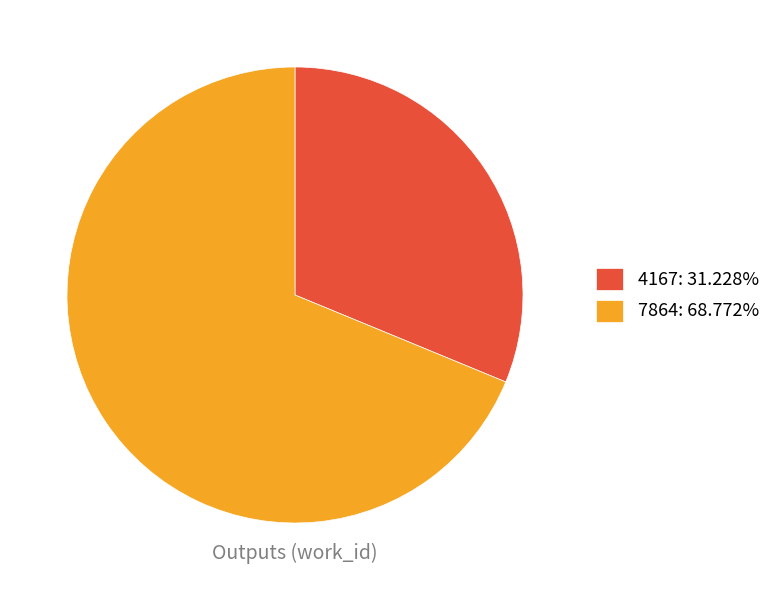

Do 7864 and 4167 together represent more than half of the pie?

Yes